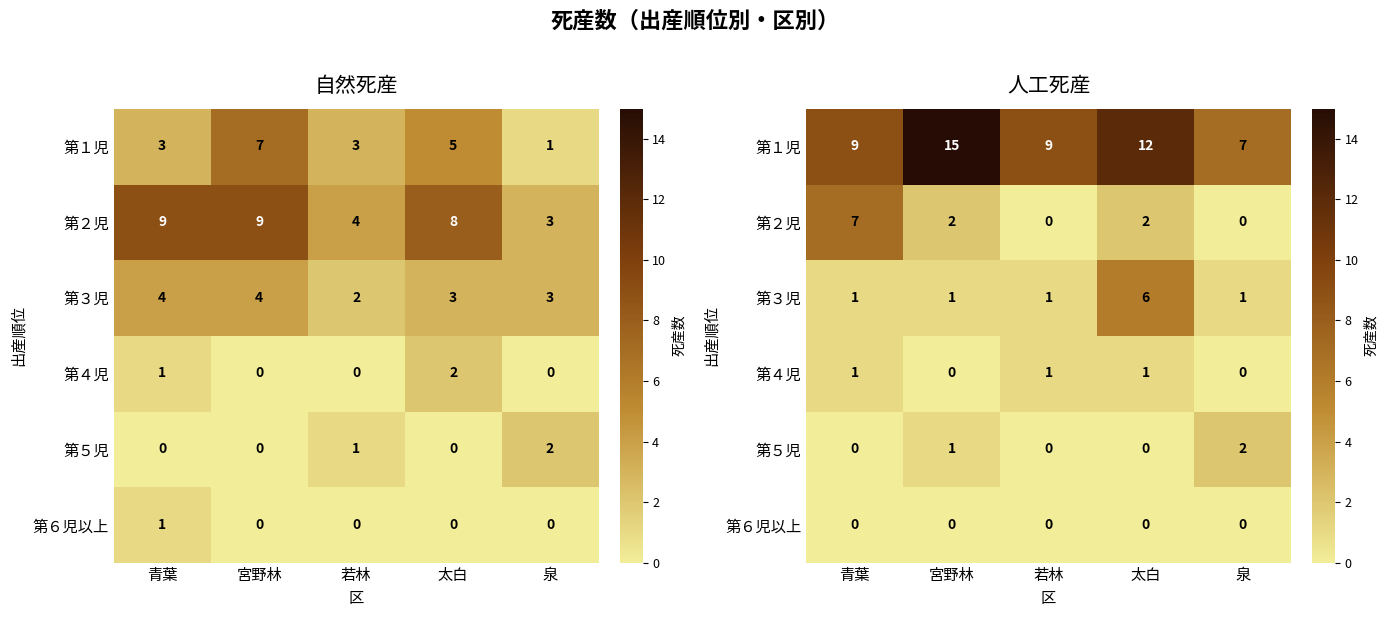

True or false: 第１児 has a value of 26 at 宮野林.

False